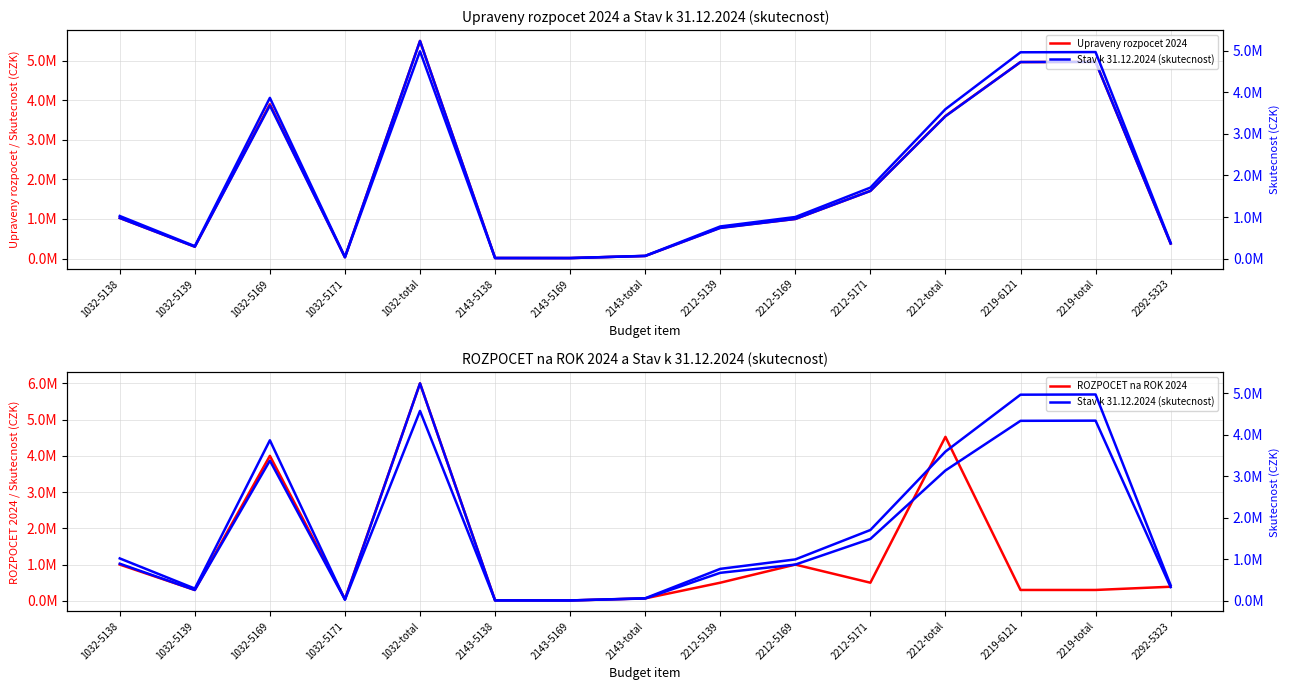

At which category does Upraveny rozpocet 2024 reach its first local valley?

1032-5139